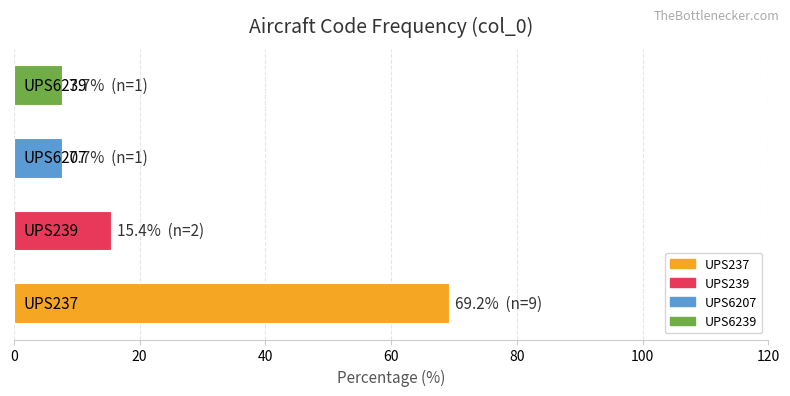

How many values exceed 15?

2